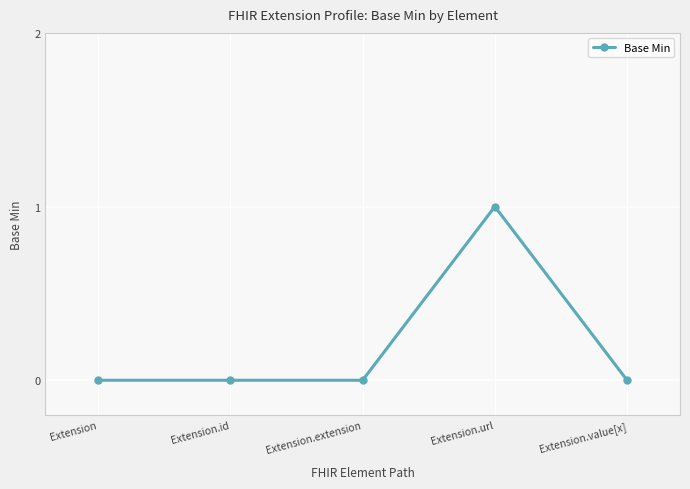

What position from the left is Extension.extension?

3